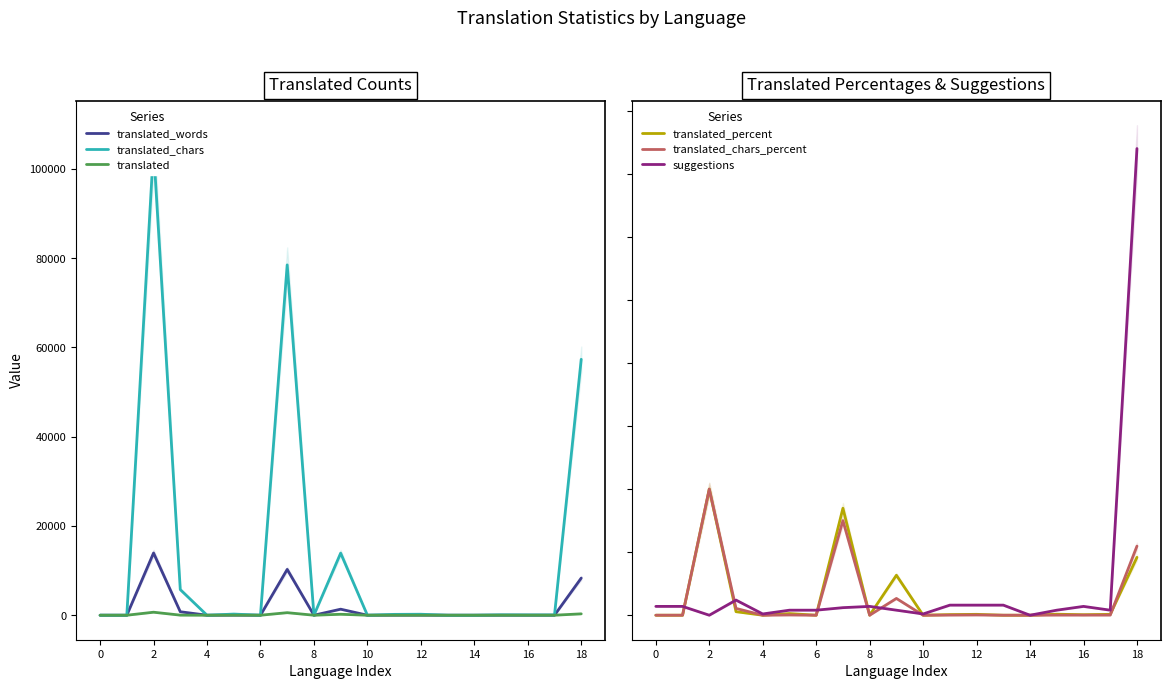

The translated_words series shows -5376 at 0. True or false?

False